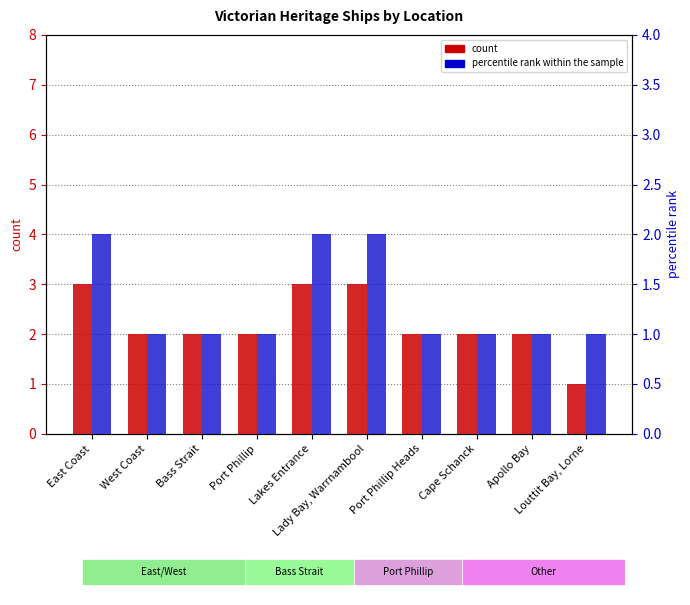

At which category is the sum across all series the highest?

East Coast